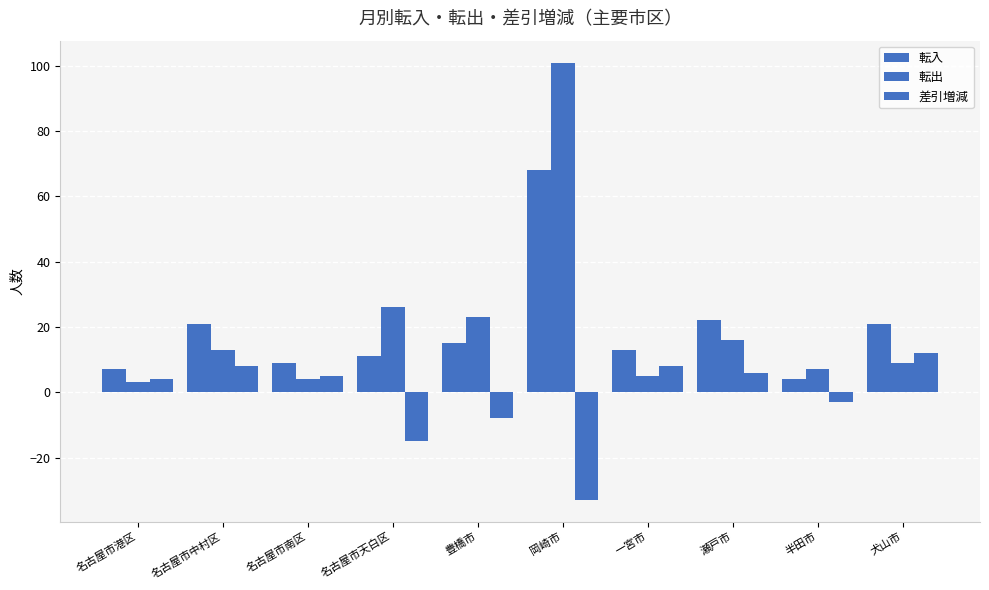

The value of 転入 at 岡崎市 is 22. True or false?

False